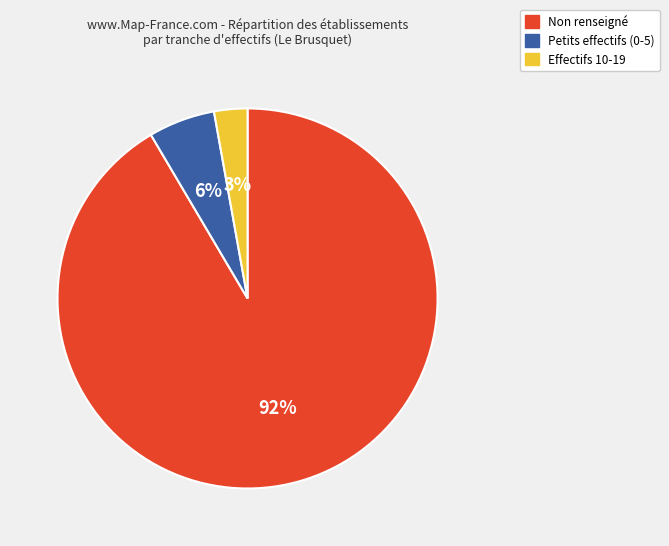

Is there a majority slice in this chart?

Yes